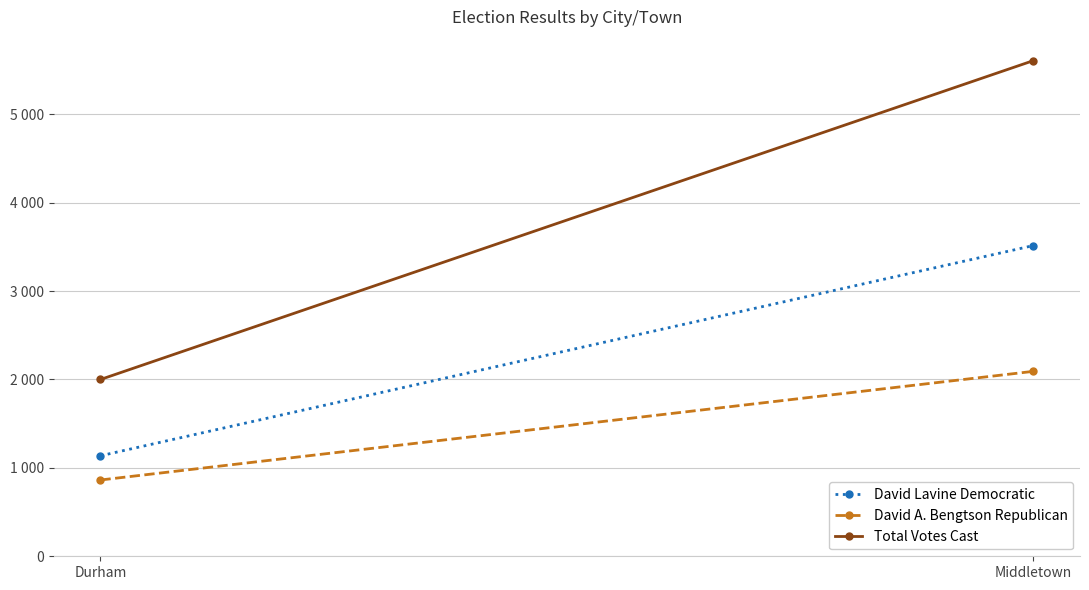

What is the sum of all Total Votes Cast values?

7607